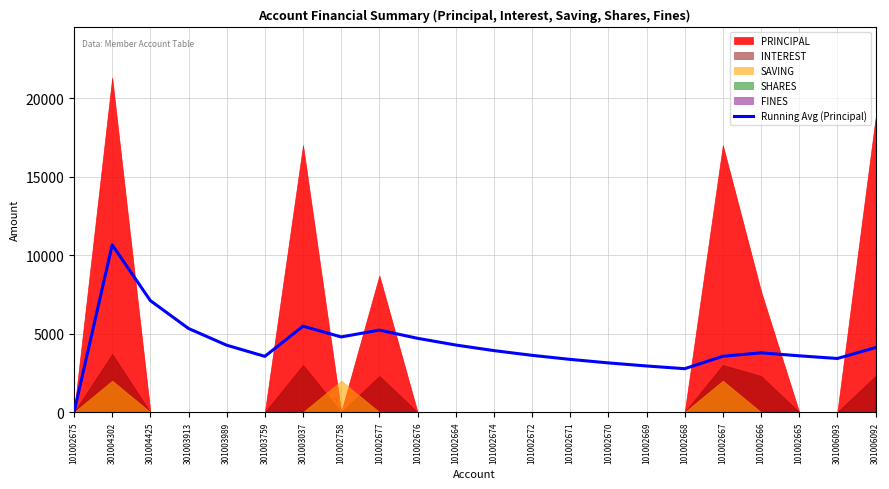

The chart shows a value of 5471.4 at 301003037. True or false?

True